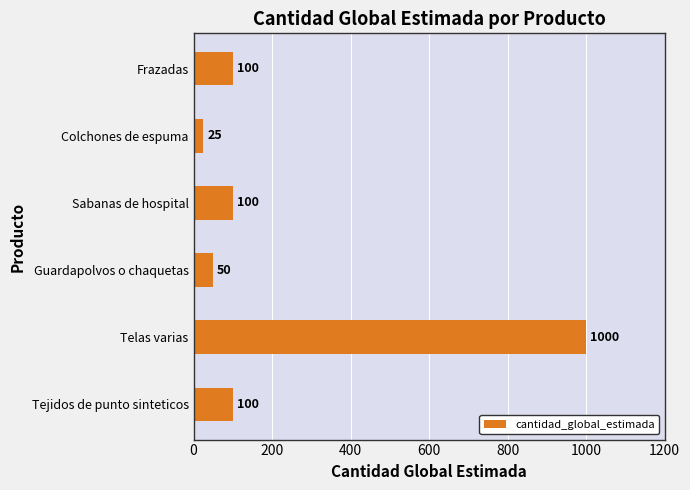

Reading top to bottom, transcribe all the data shown in this chart.

100	25	100	50	1000	100